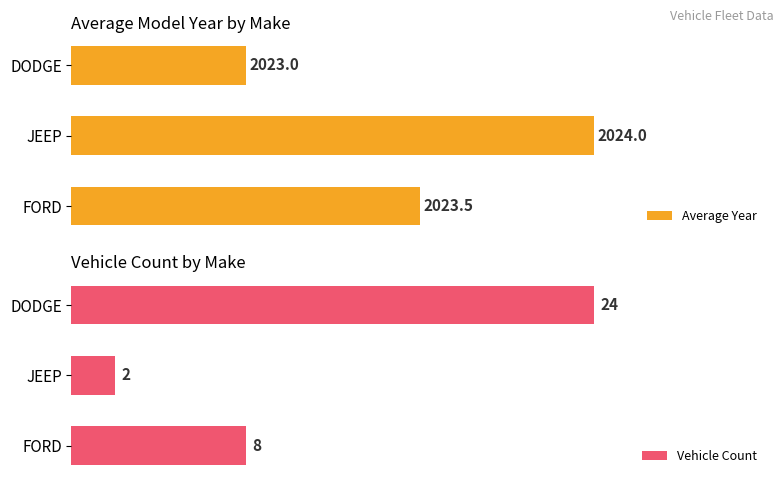

At which label is Average Year closest to 2023?

DODGE